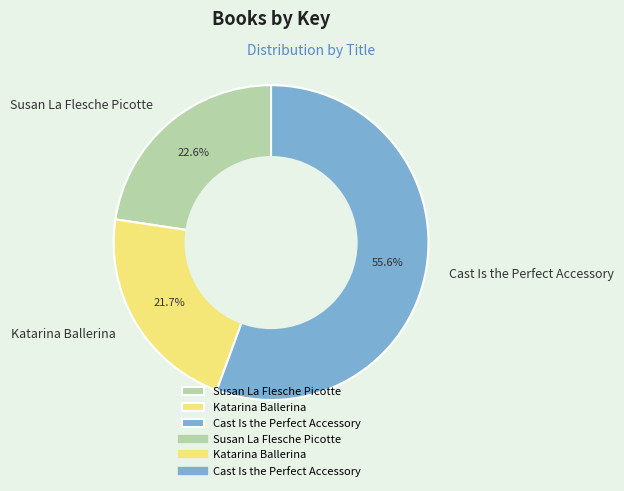

True or false: Susan La Flesche Picotte accounts for 35% of the total.

False